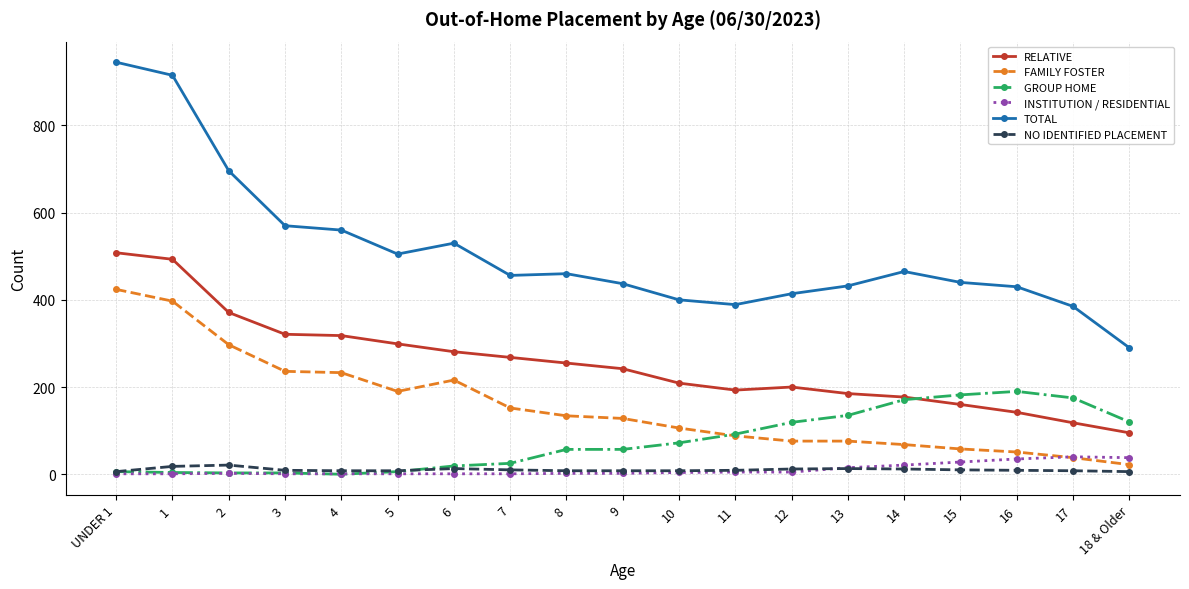

The NO IDENTIFIED PLACEMENT series shows 10 at 7. True or false?

True